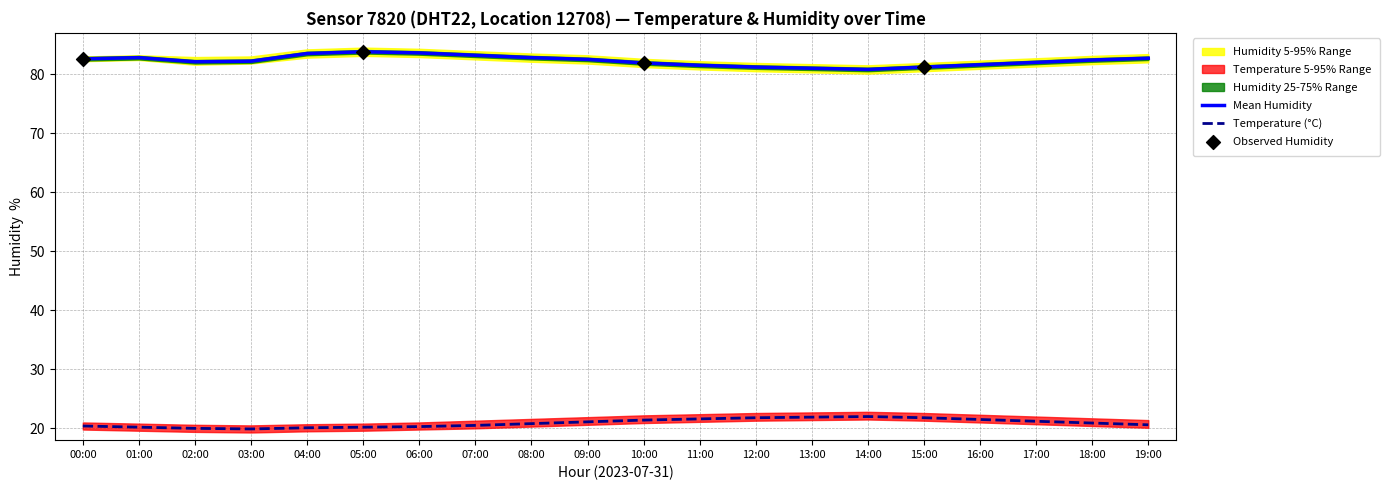

Is the value of humidity at 01:00 greater than the value of temp_lower at 16:00?

Yes